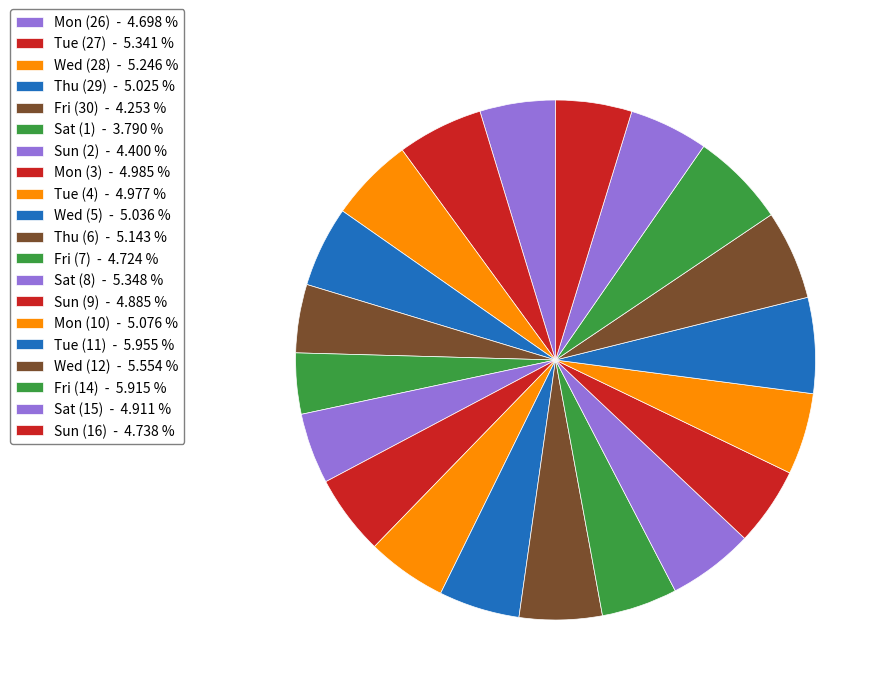

Count the number of slices in the pie.

20